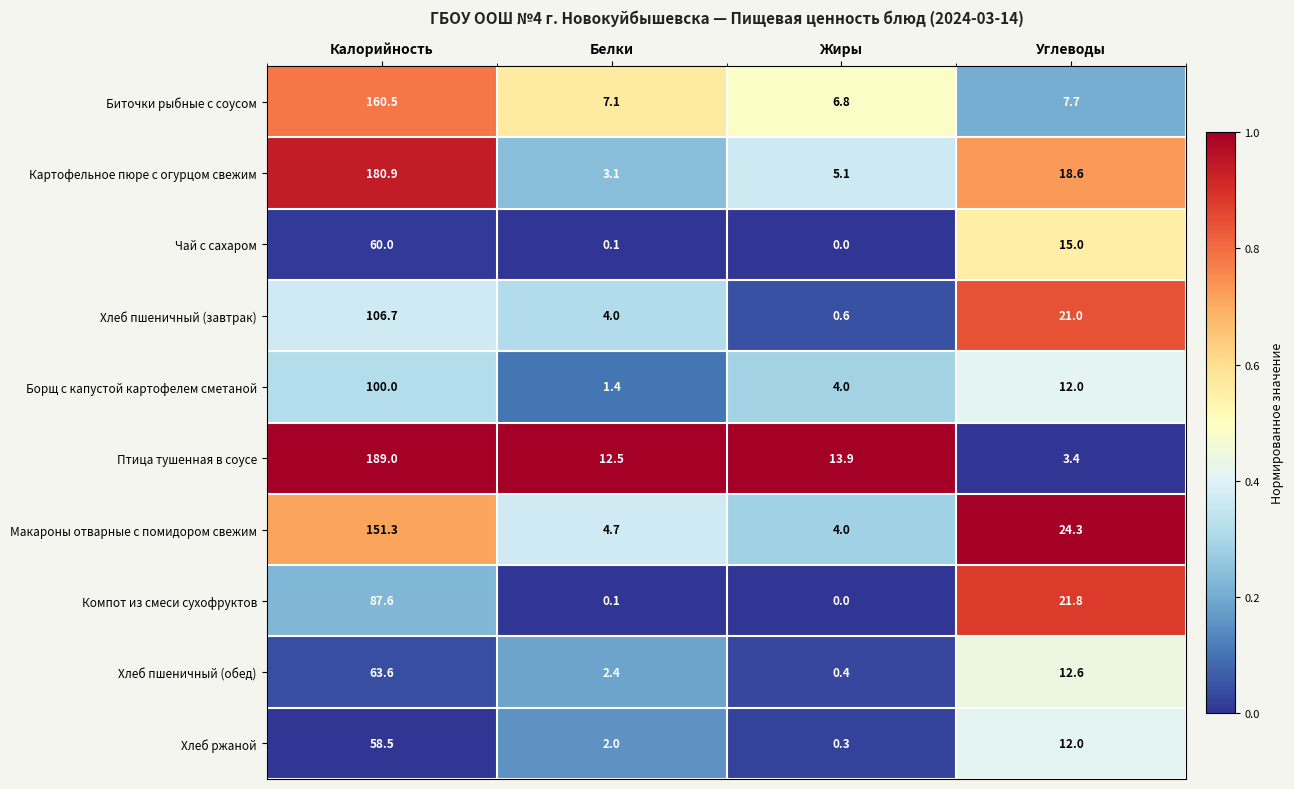

Which series changed the most between Белки and Углеводы?

Компот из смеси сухофруктов